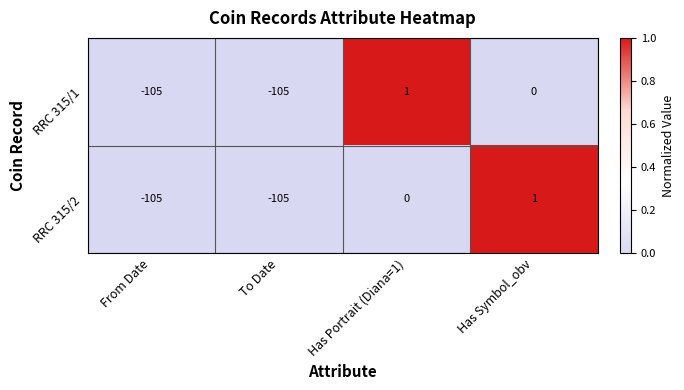

Which series changed the most between To Date and Has Symbol_obv?

RRC 315/2